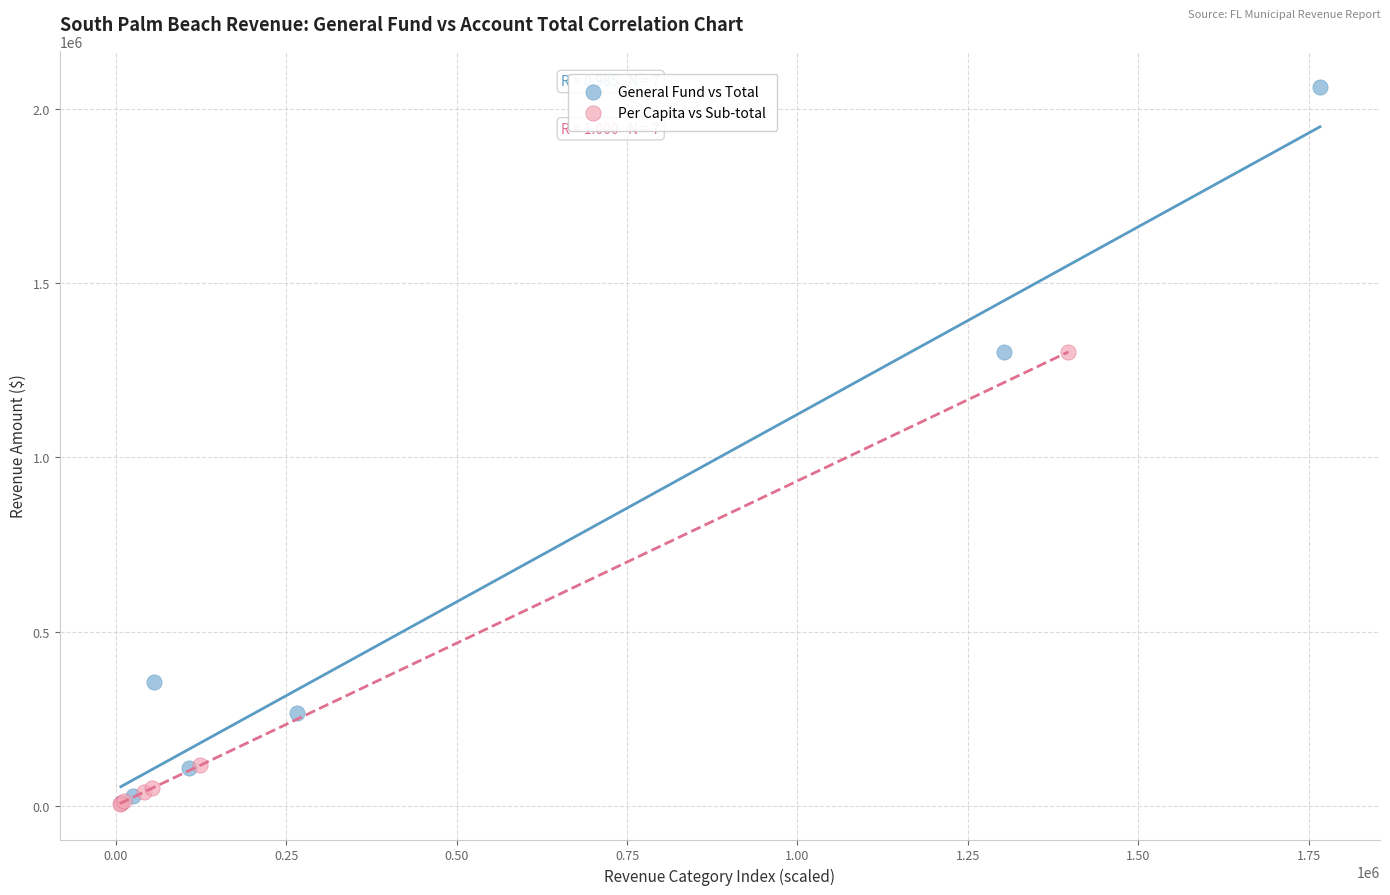

Which series has the largest Y range (max minus min)?

General Fund vs Total